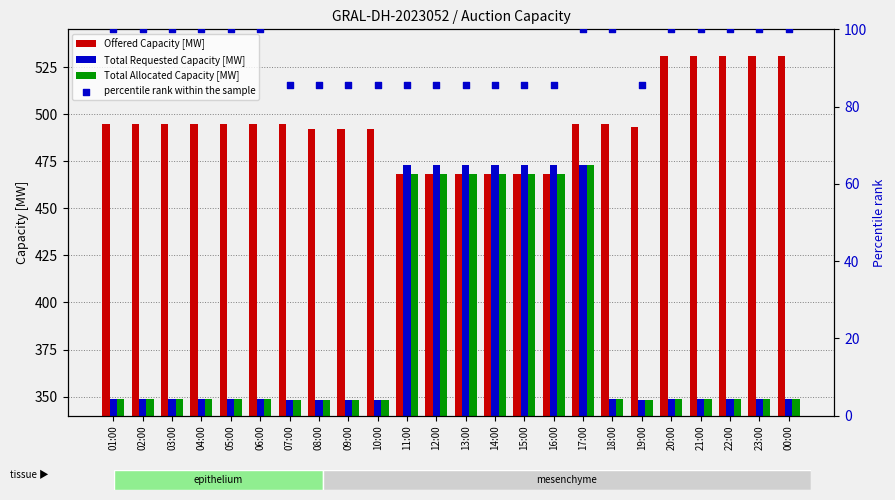

What are all the series names shown in the legend?

Offered Capacity [MW], Total Requested Capacity [MW], Total Allocated Capacity [MW], percentile rank within the sample